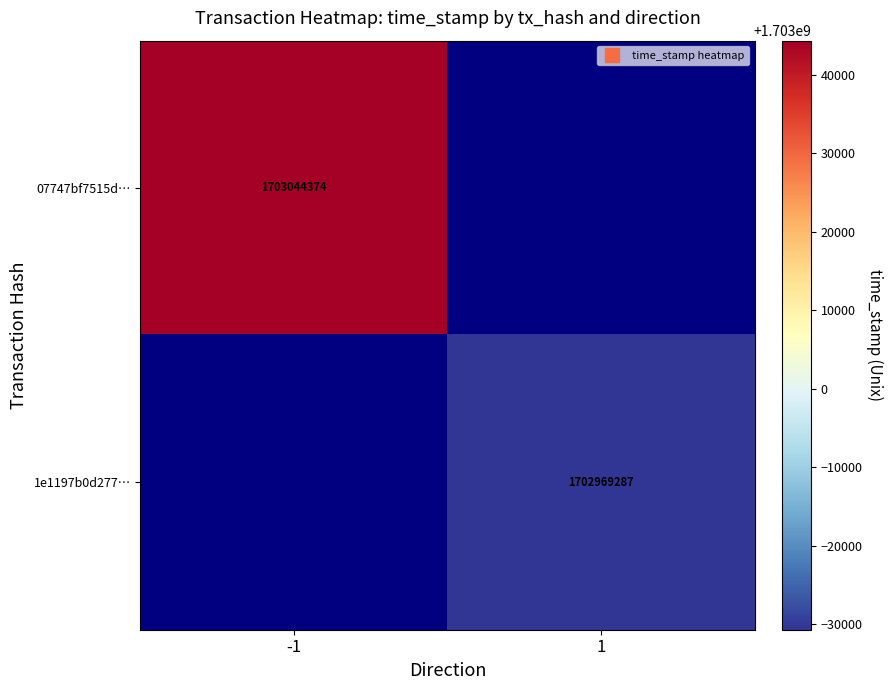

Which label corresponds to the smallest value in the chart?

1